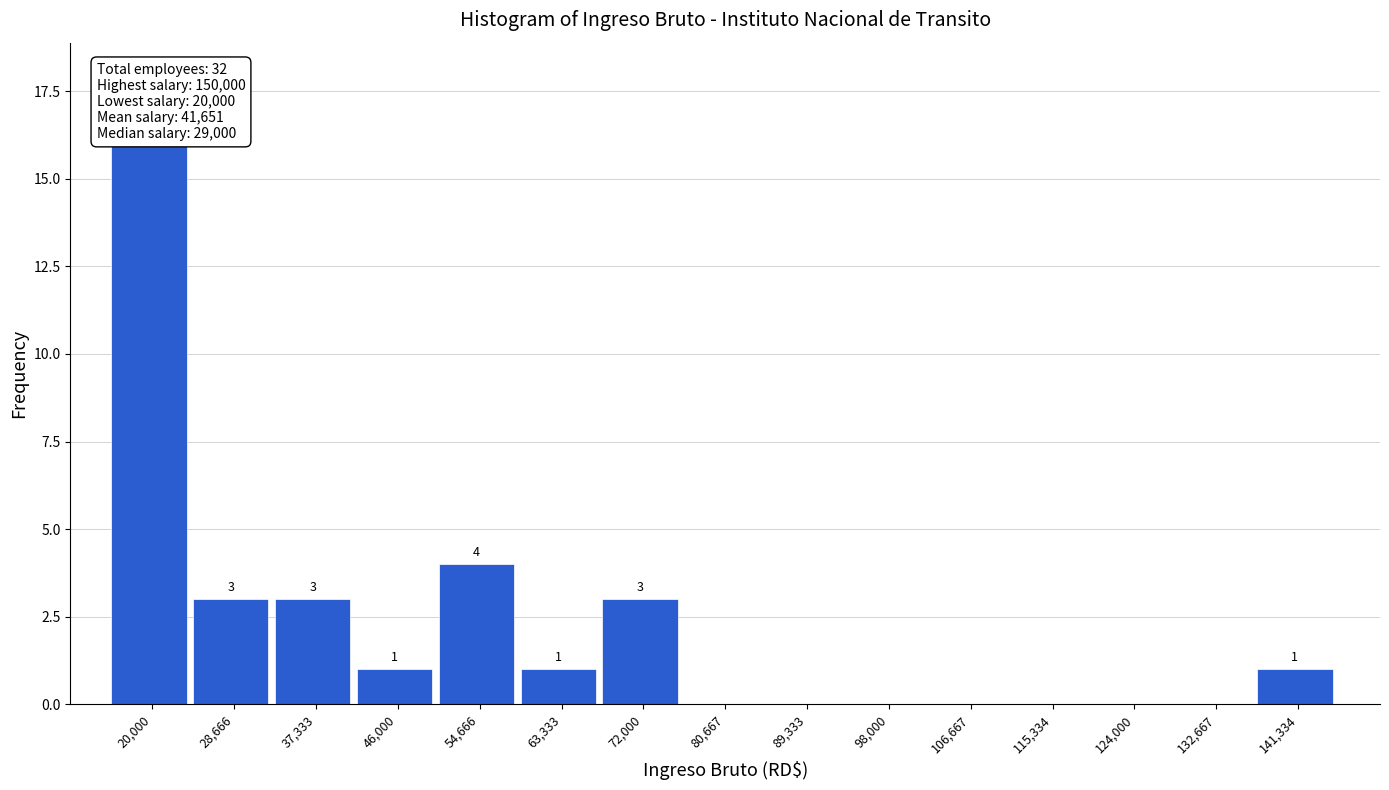

Reading right to left, what are all the values shown in this chart?

141,334=1	132,667=0	124,000=0	115,334=0	106,667=0	98,000=0	89,333=0	80,667=0	72,000=3	63,333=1	54,666=4	46,000=1	37,333=3	28,666=3	20,000=16